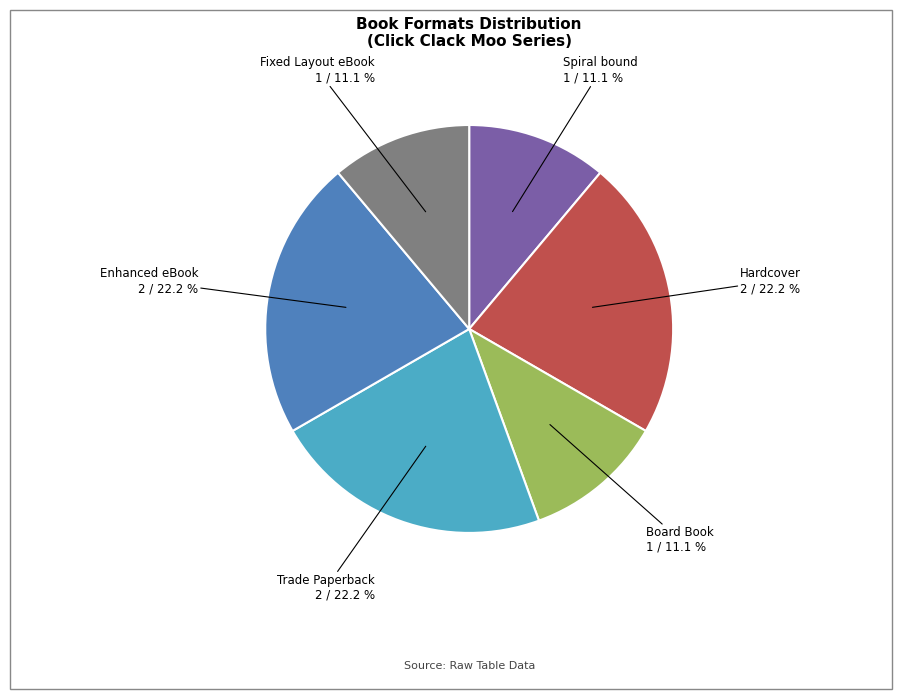

Is there any slice that represents more than half of the pie?

No